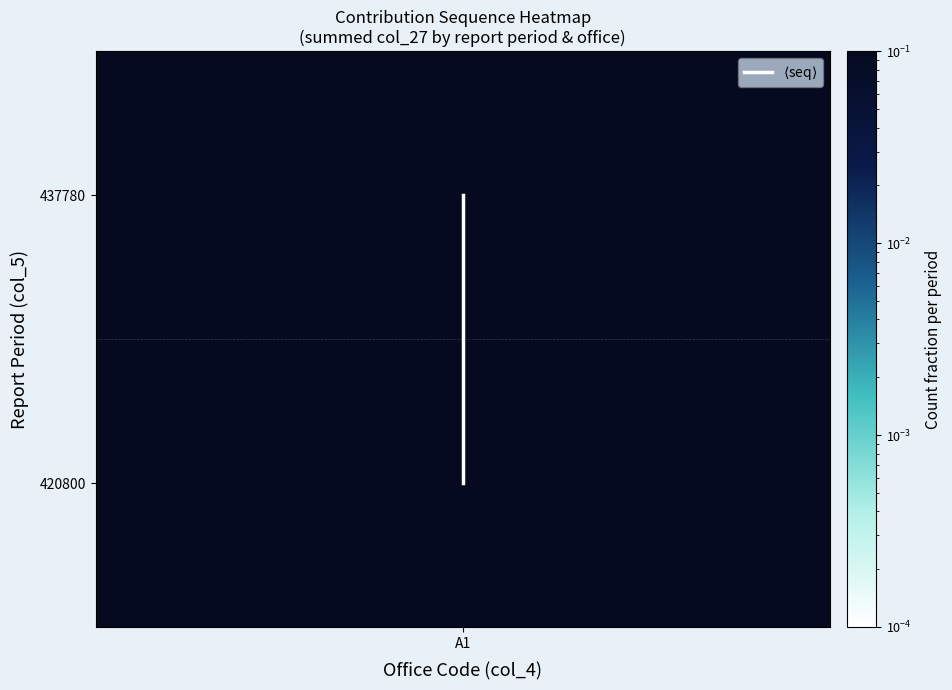

Where is the data nearest to the value 0?

A1